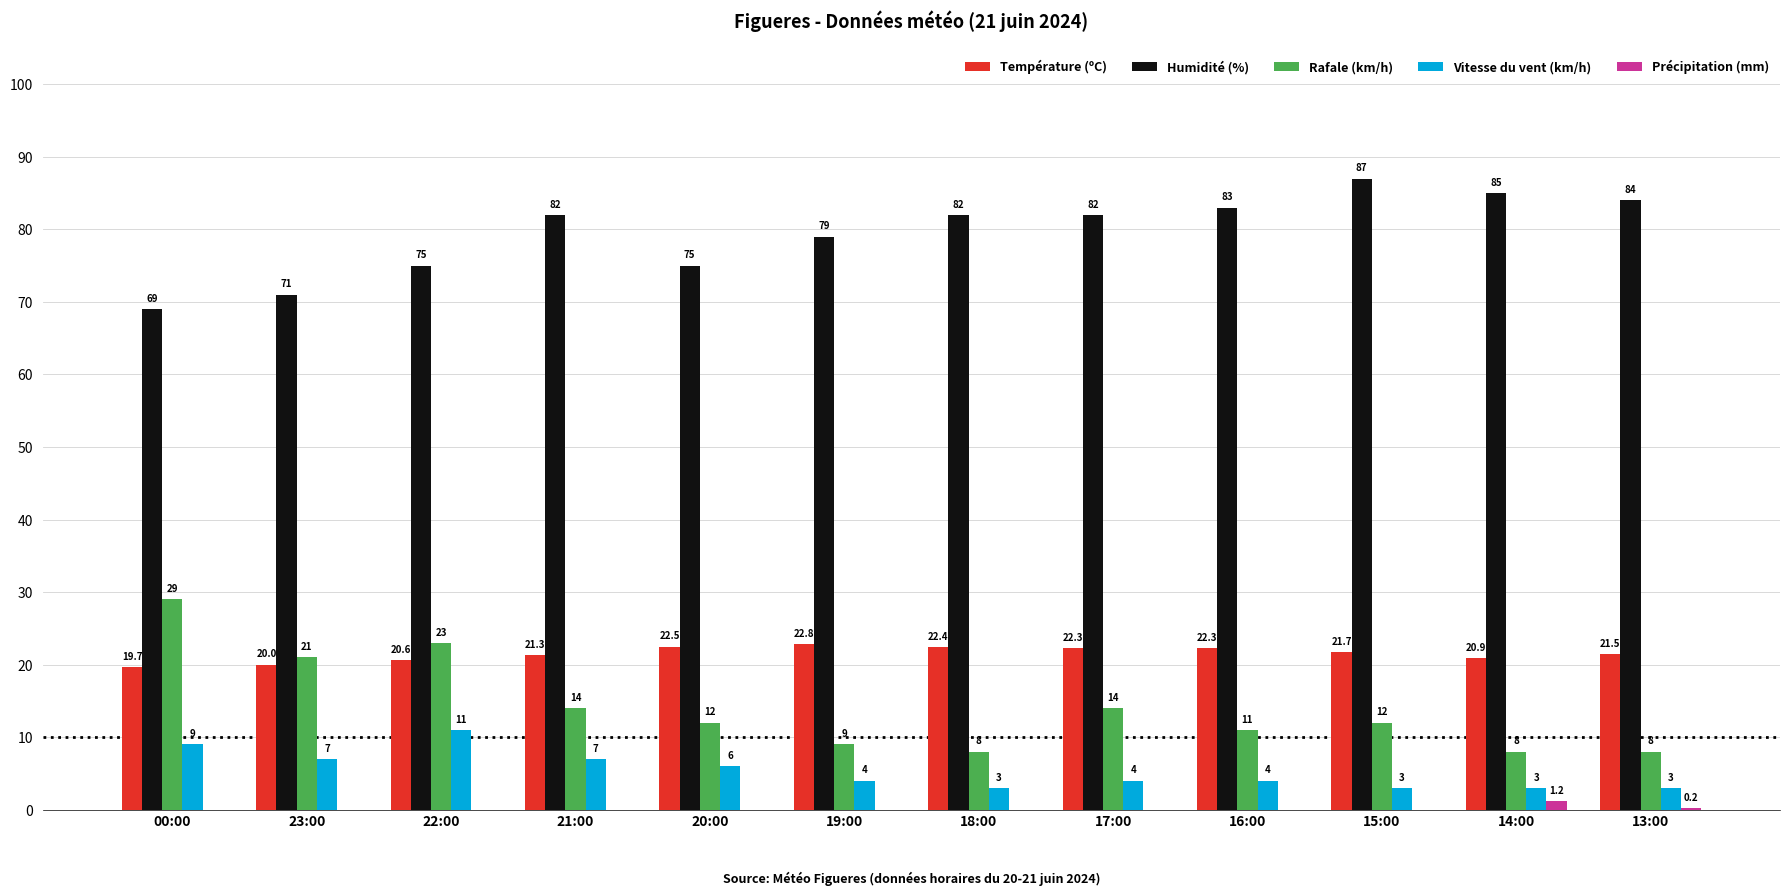

What is the sum of the Humidité (%) values at 16:00 and 23:00?

154.0